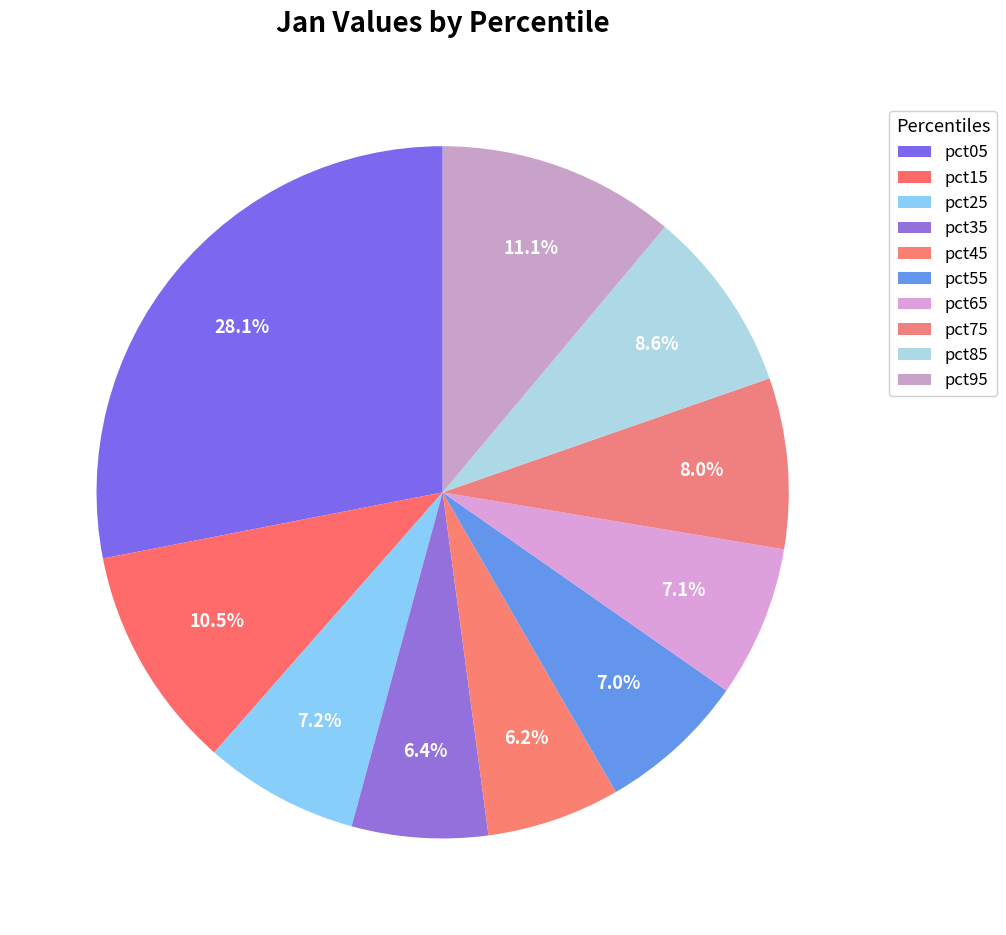

True or false: pct75 accounts for 8% of the total.

True